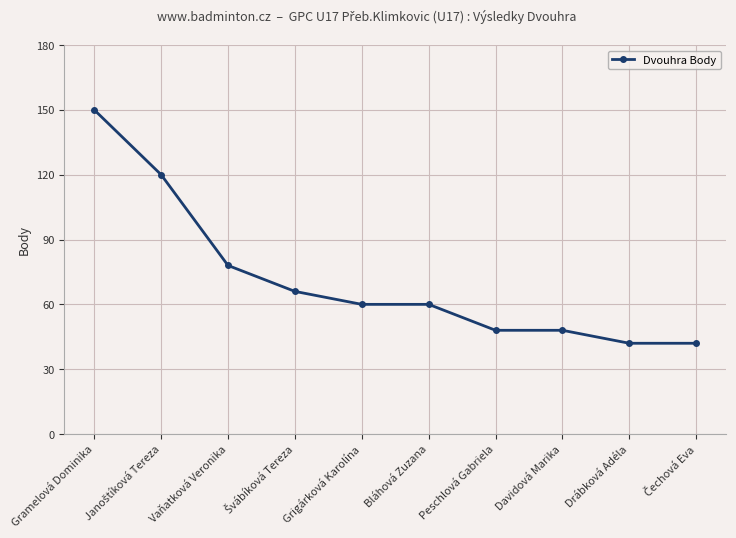

Is it true that the value at Peschlová Gabriela is 48?

True